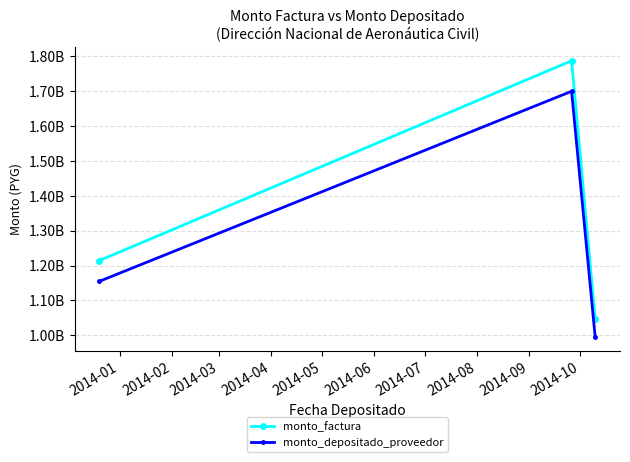

Rank the series by their average value, from highest to lowest.

monto_factura, monto_depositado_proveedor